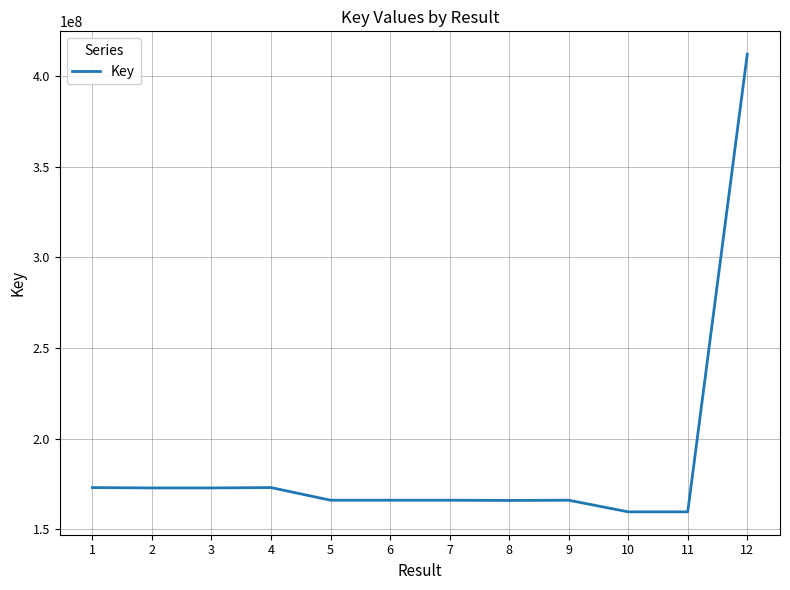

What is the difference between the maximum and minimum values?

252196829